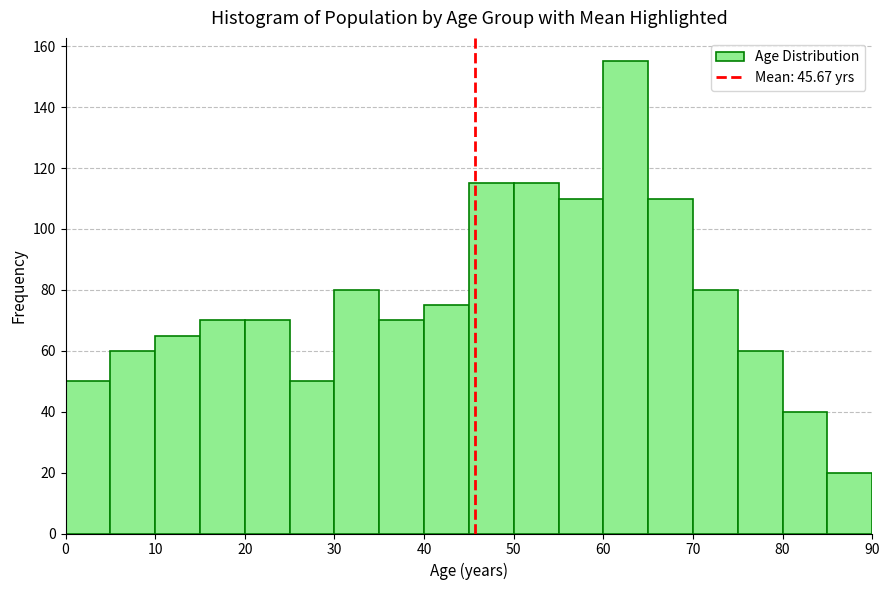

Reading left to right, transcribe this chart: for each bar, give the range it covers on the x-axis and its height. The values are not printed on the chart, so give them approximately, as read against the axis.

0 to 5: 50
5 to 10: 60
10 to 15: 66
15 to 20: 70
20 to 25: 70
25 to 30: 50
30 to 35: 80
35 to 40: 70
40 to 45: 76
45 to 50: 116
50 to 55: 116
55 to 60: 110
60 to 65: 156
65 to 70: 110
70 to 75: 80
75 to 80: 60
80 to 85: 40
85 to 90: 20